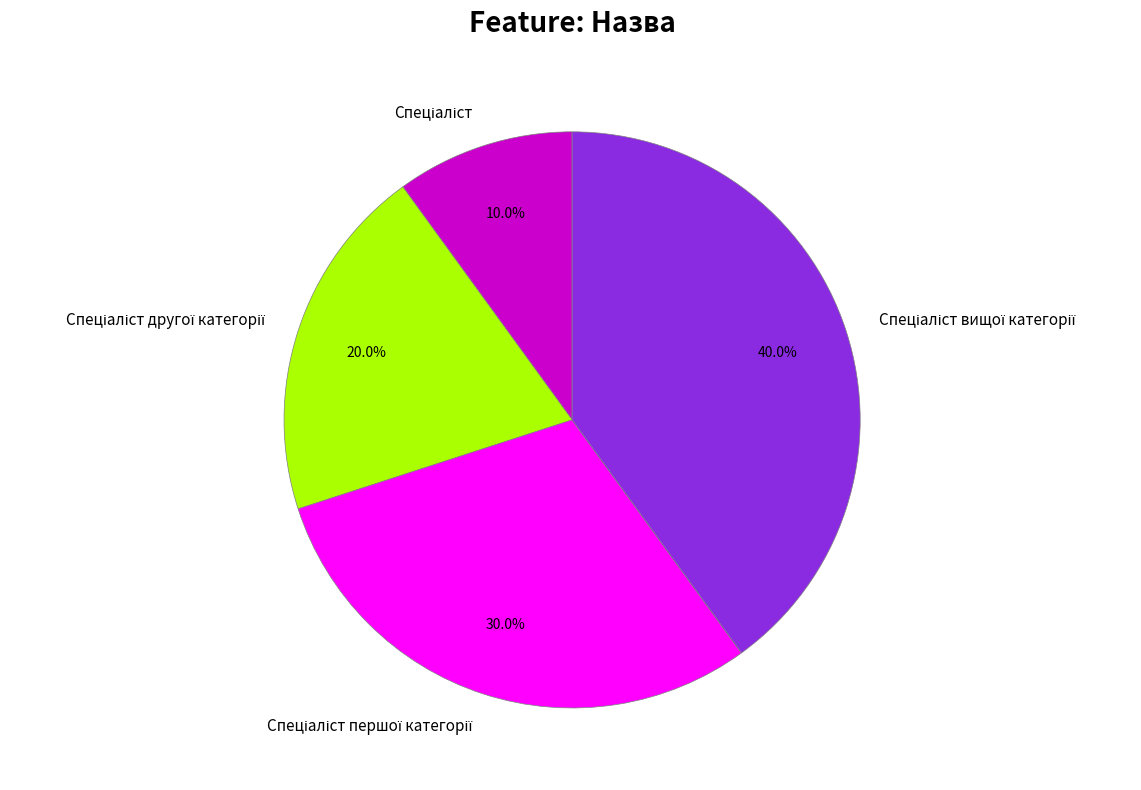

Is there a majority slice in this chart?

No